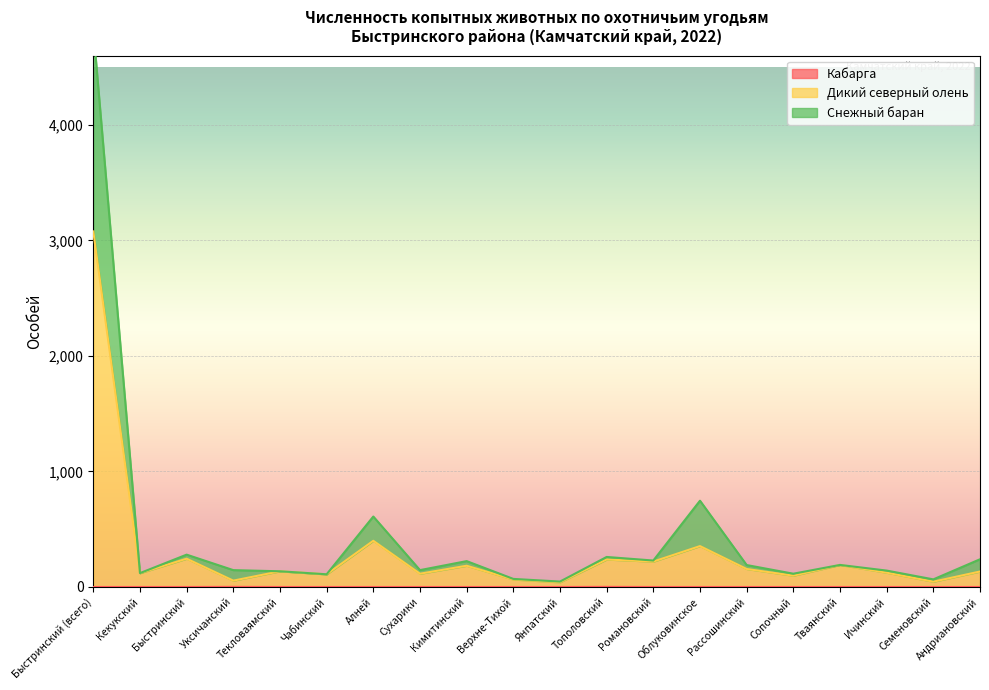

What is the greatest value displayed?

4828